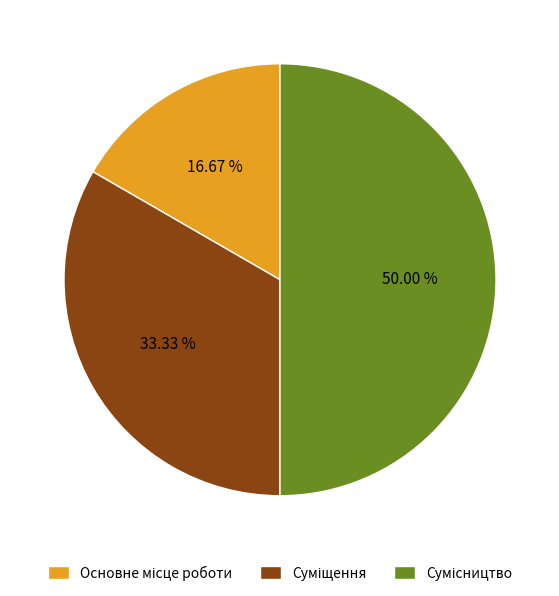

Count the number of slices in the pie.

3